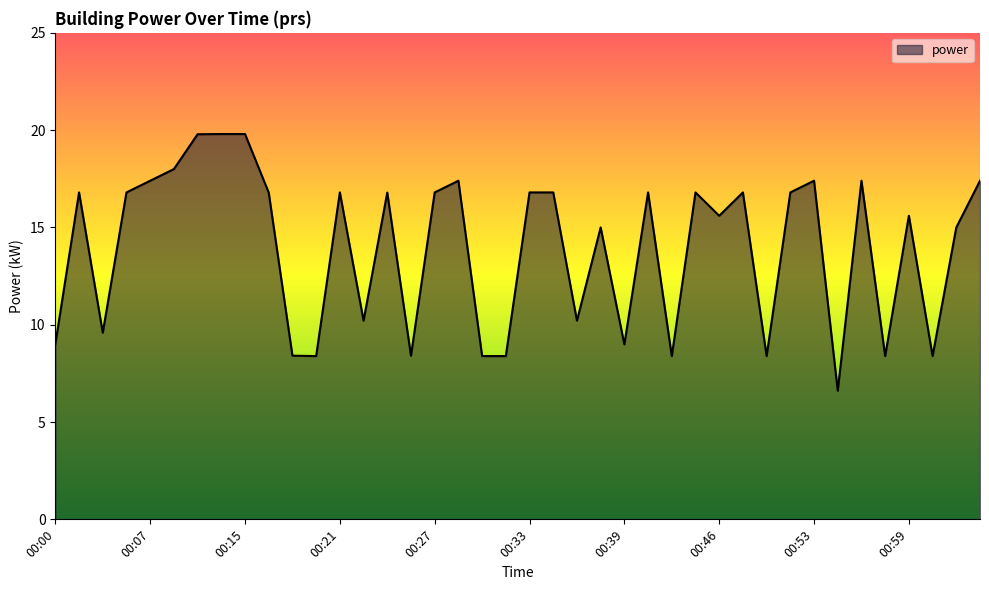

Does the chart display data point markers on the line(s)?

No